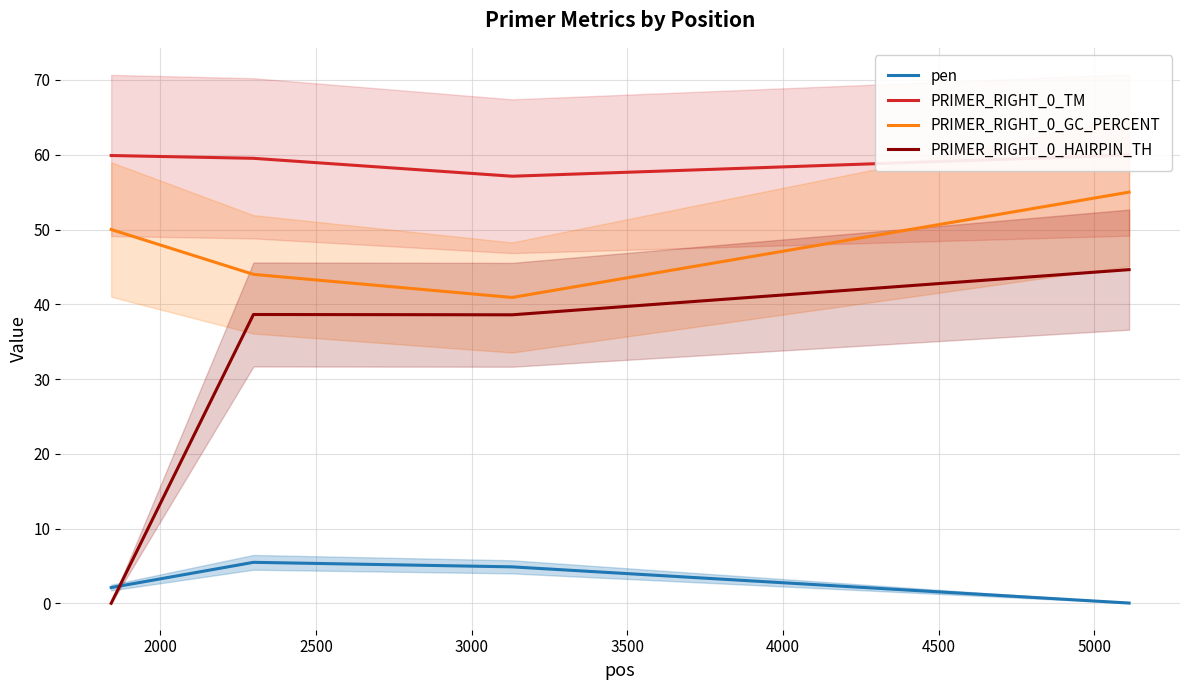

True or false: PRIMER_RIGHT_0_GC_PERCENT and pen cross at least once.

False